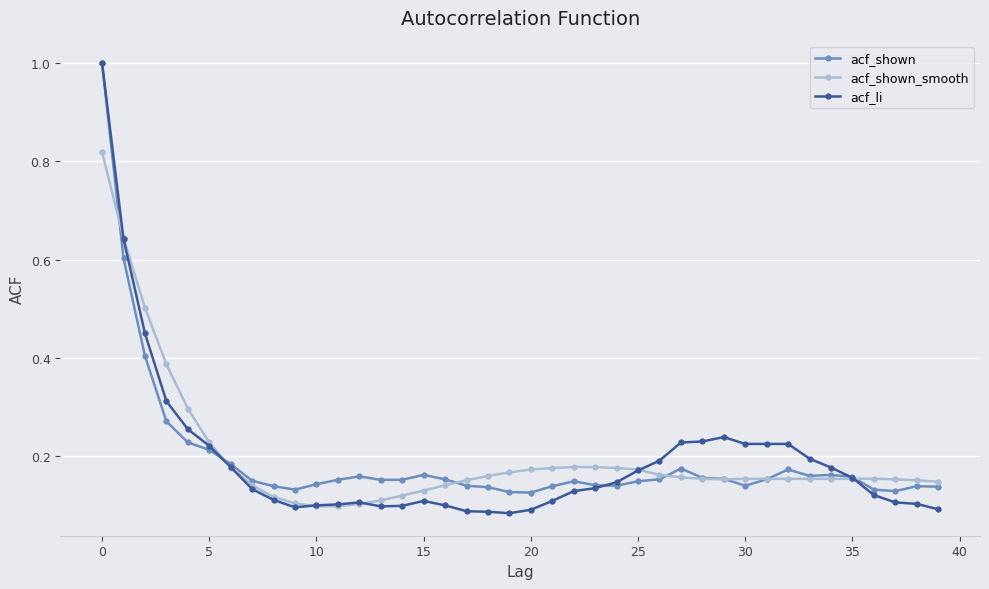

Which series has the largest range (max minus min)?

acf_li